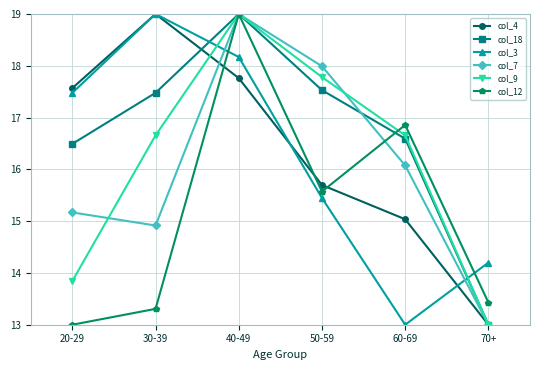

True or false: col_4 has more than 1 interior local peaks.

False